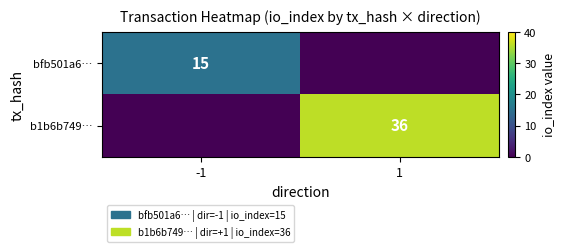

The value of bfb501a6… at -1 is 15. True or false?

True